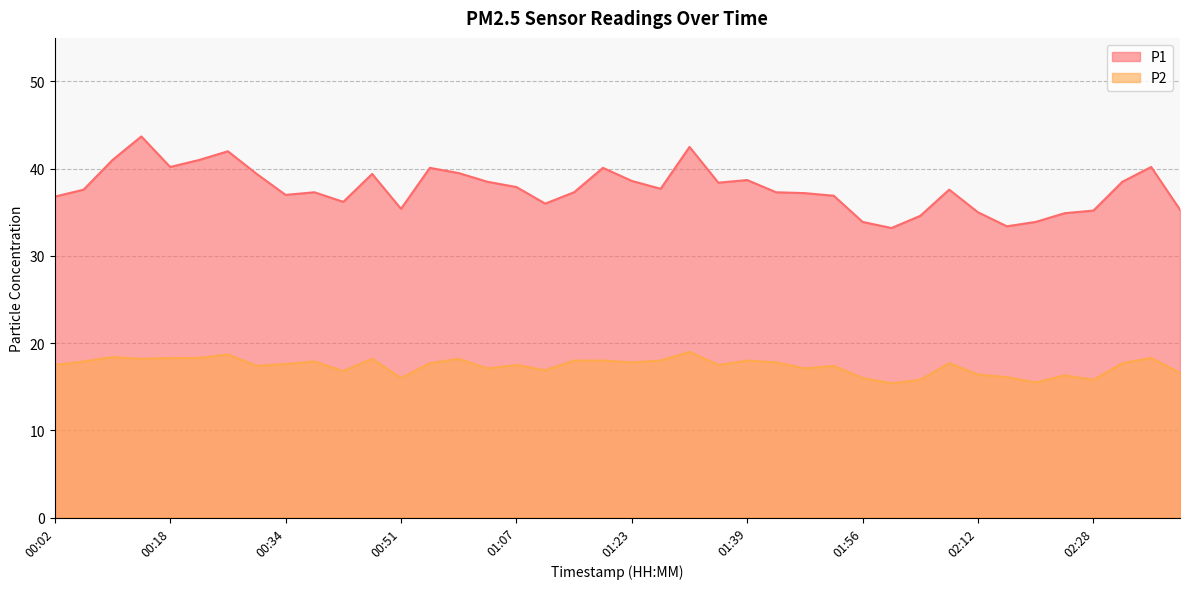

Which category has the lowest value across all series?

02:00